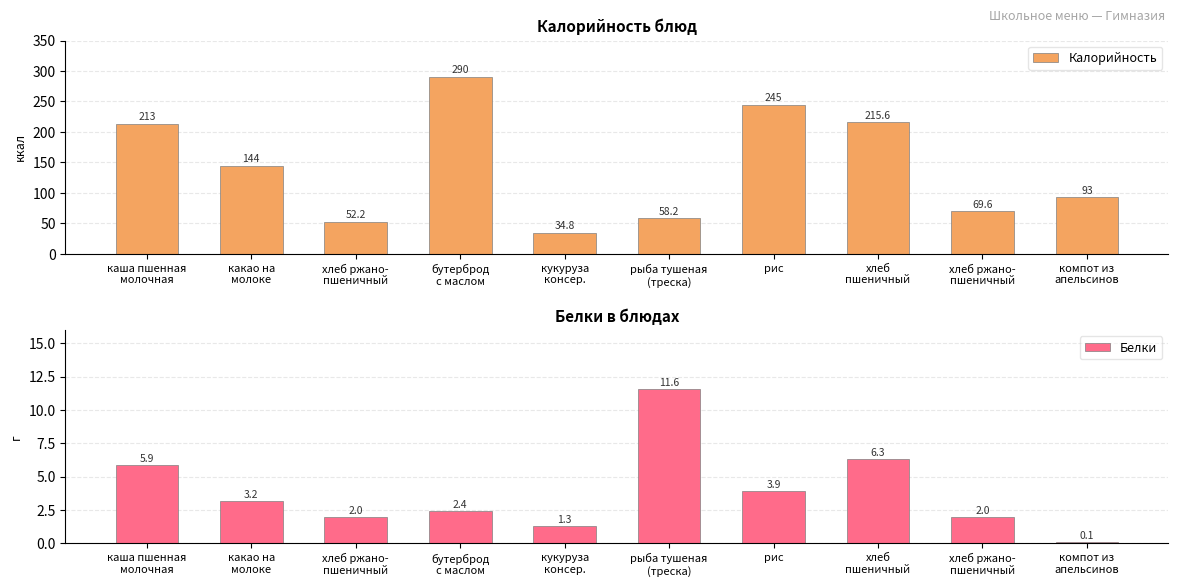

What is the difference between the maximum and minimum values in the Белки series?

11.5